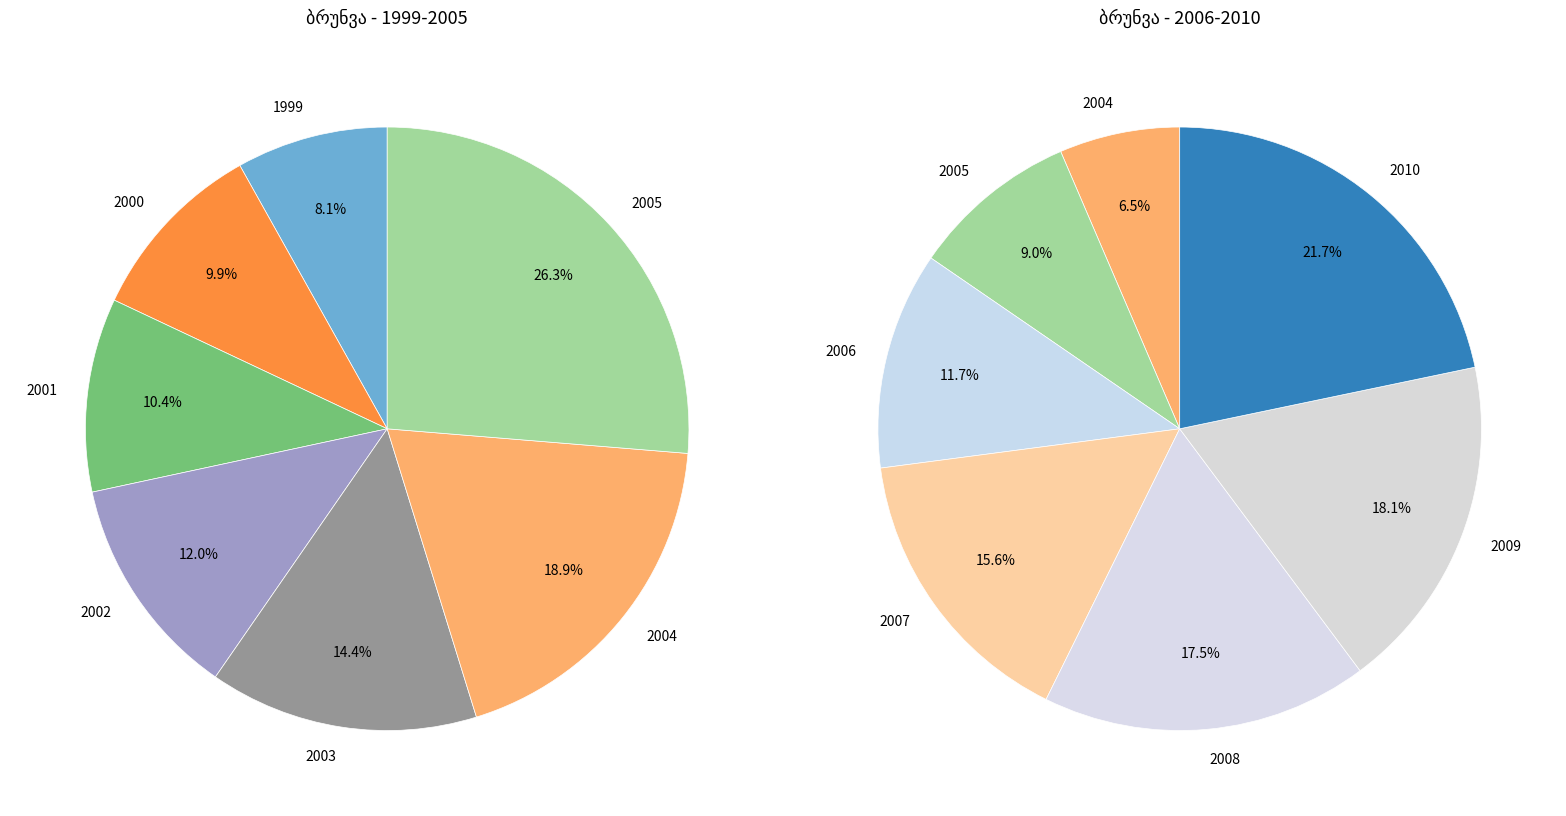

Between 2008 and 2004, which is larger?

2008